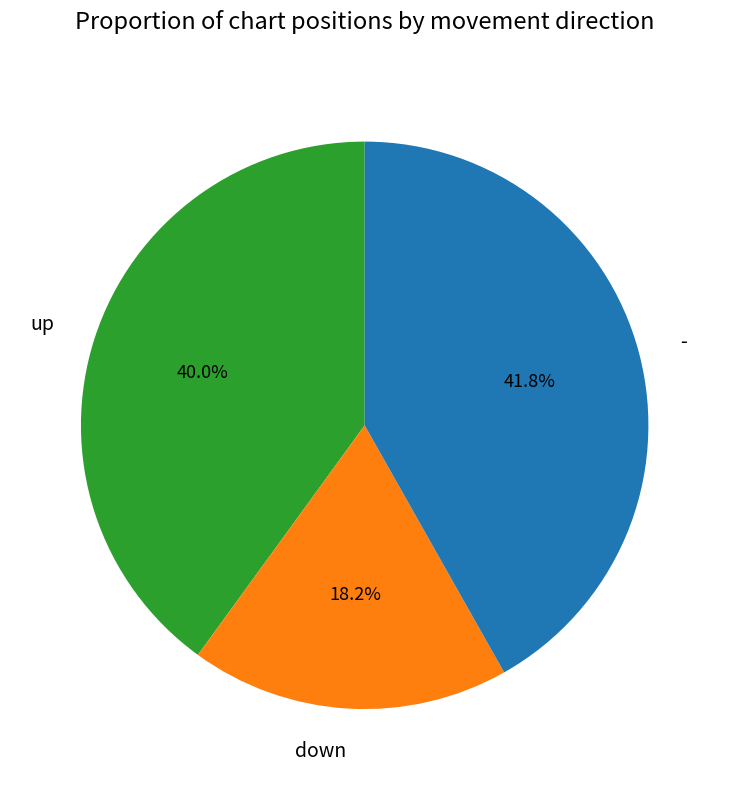

What is the ratio of the value at down to the value at up?

0.5